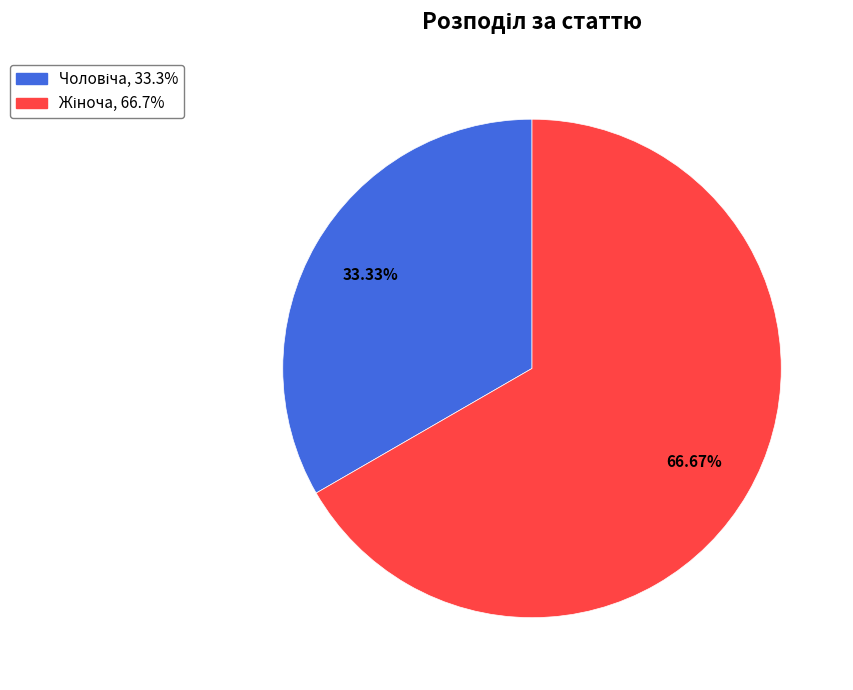

Does any single category account for the majority?

Yes